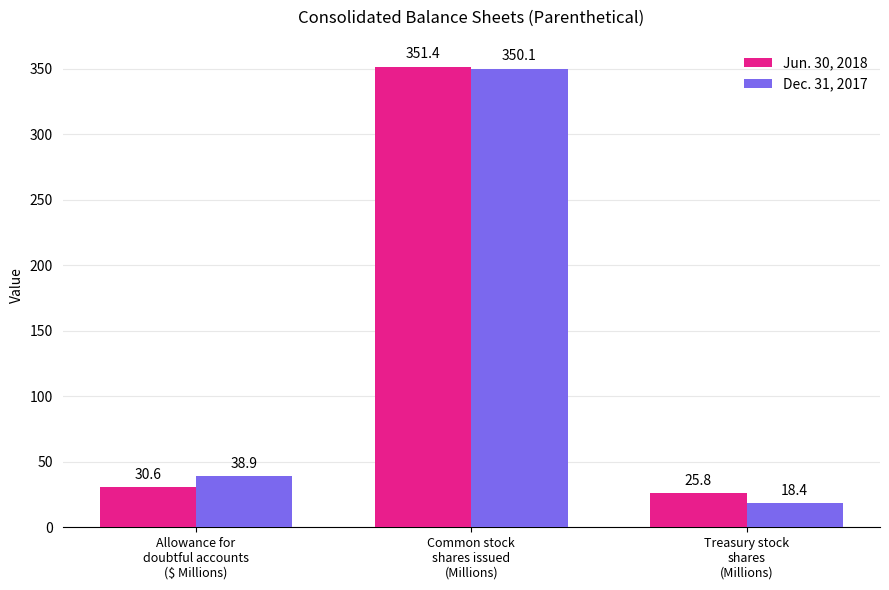

What is the maximum value for Jun. 30, 2018?

351.4